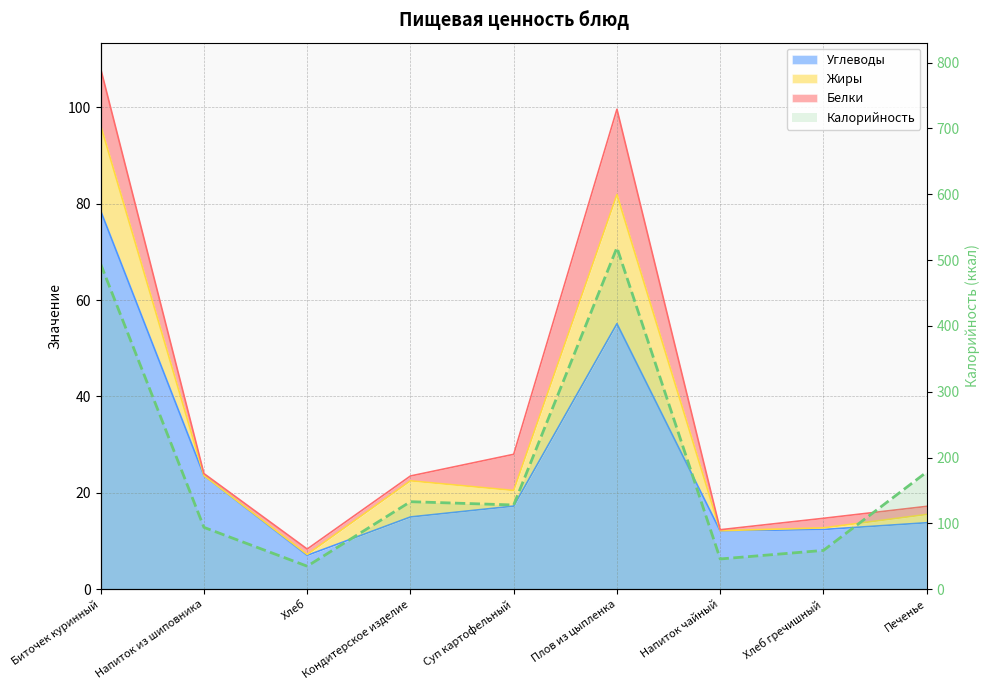

Where is the first local maximum?

Кондитерское изделие